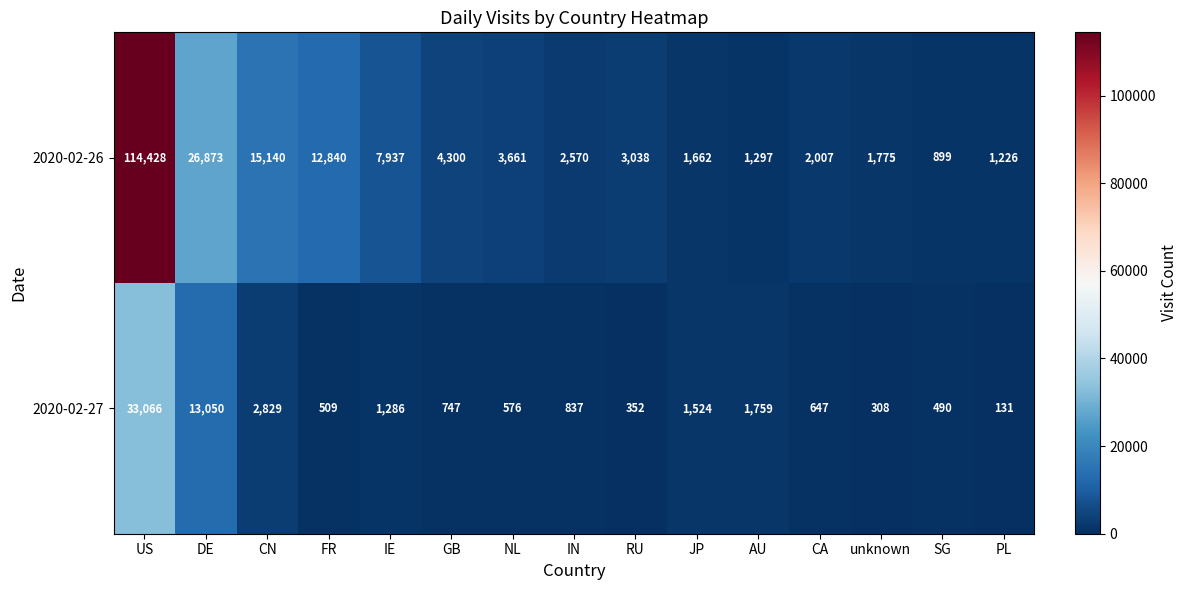

Reading right to left, what are all the values shown in this chart?

2020-02-26: PL=1226	SG=899	unknown=1775	CA=2007	AU=1297	JP=1662	RU=3038	IN=2570	NL=3661	GB=4300	IE=7937	FR=12840	CN=15140	DE=26873	US=114428
2020-02-27: PL=131	SG=490	unknown=308	CA=647	AU=1759	JP=1524	RU=352	IN=837	NL=576	GB=747	IE=1286	FR=509	CN=2829	DE=13050	US=33066